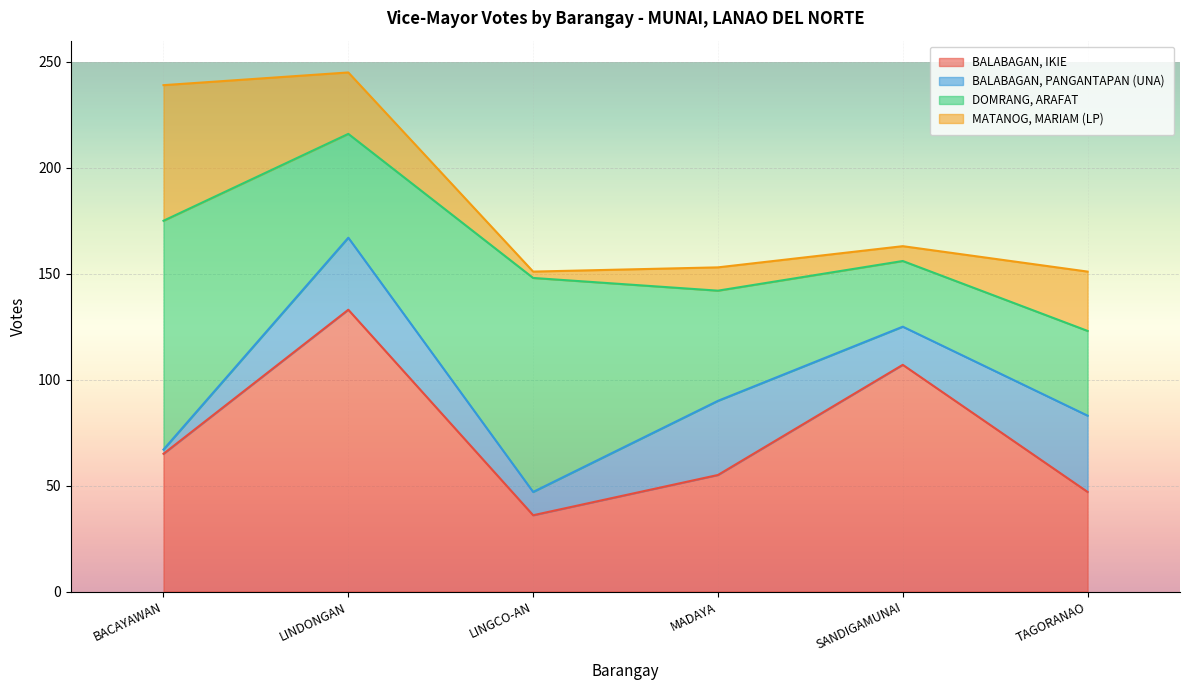

After their last crossing, which series has the higher values: DOMRANG, ARAFAT or BALABAGAN, IKIE?

BALABAGAN, IKIE